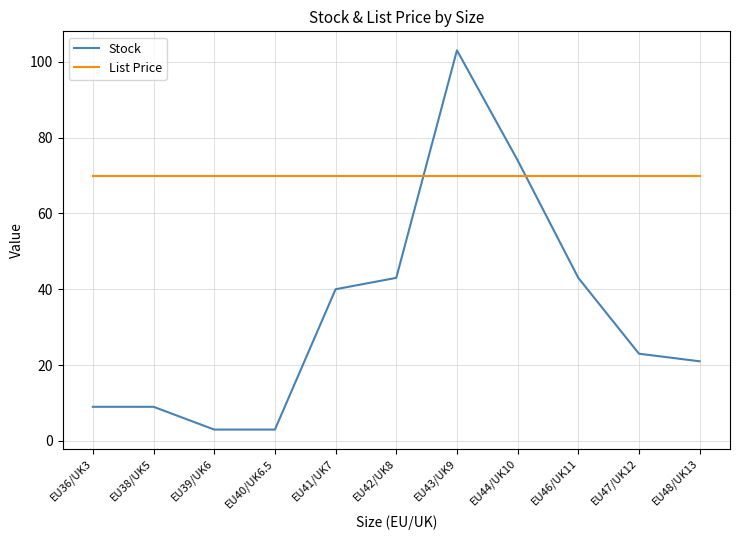

Is the value of List Price at EU36/UK3 greater than the value of Stock at EU39/UK6?

Yes